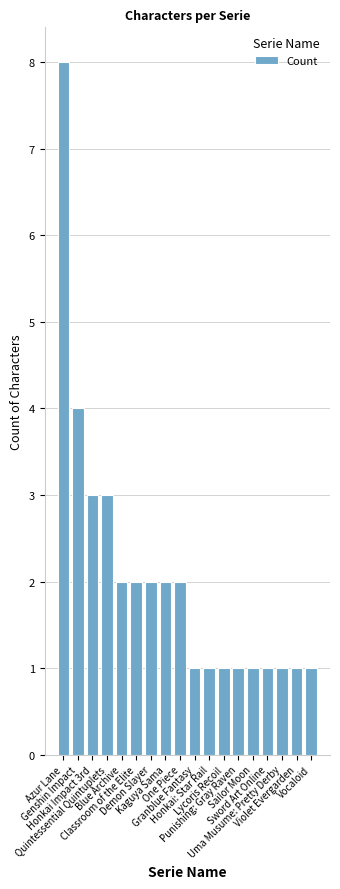

What is the maximum value shown in the chart?

8